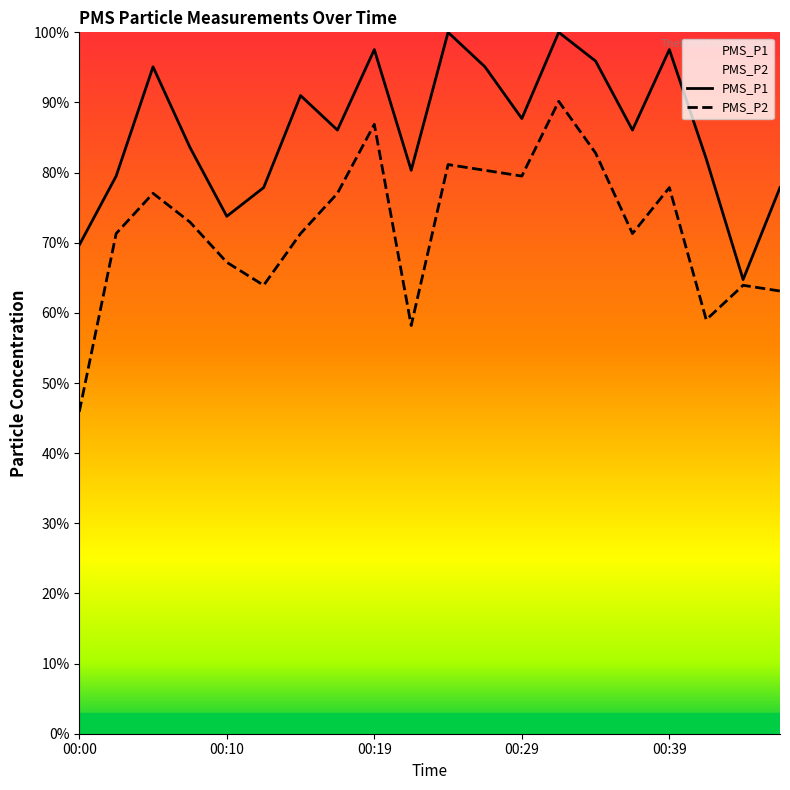

What is the sum of the PMS_P2 values at 00:44 and 00:32?

154.1